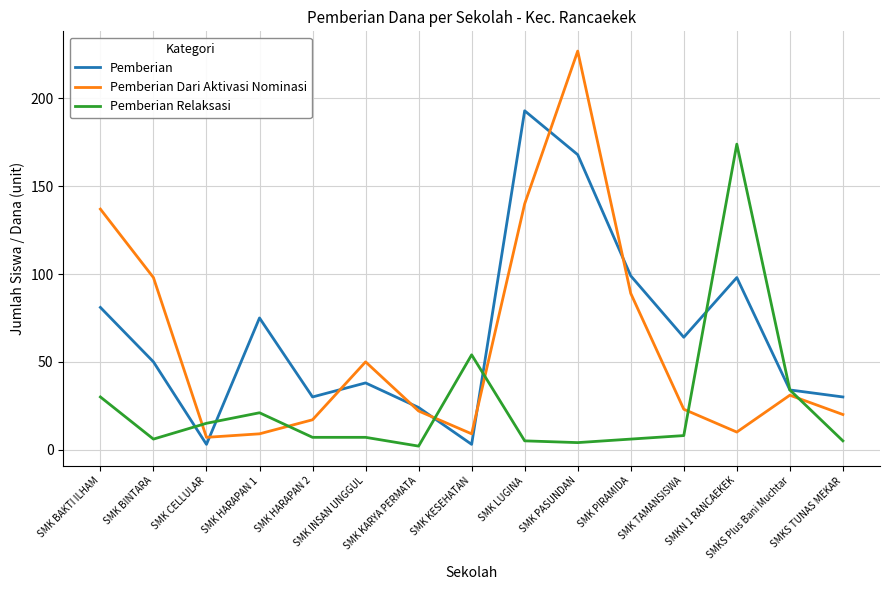

Which category has the lowest value in the Pemberian Dari Aktivasi Nominasi series?

SMK CELLULAR